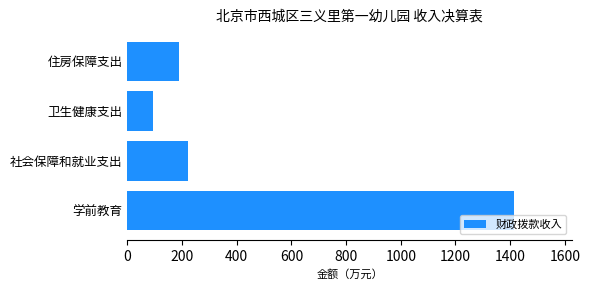

Reading top to bottom, transcribe all the data shown in this chart.

189.8	93.4	221.9	1414.2